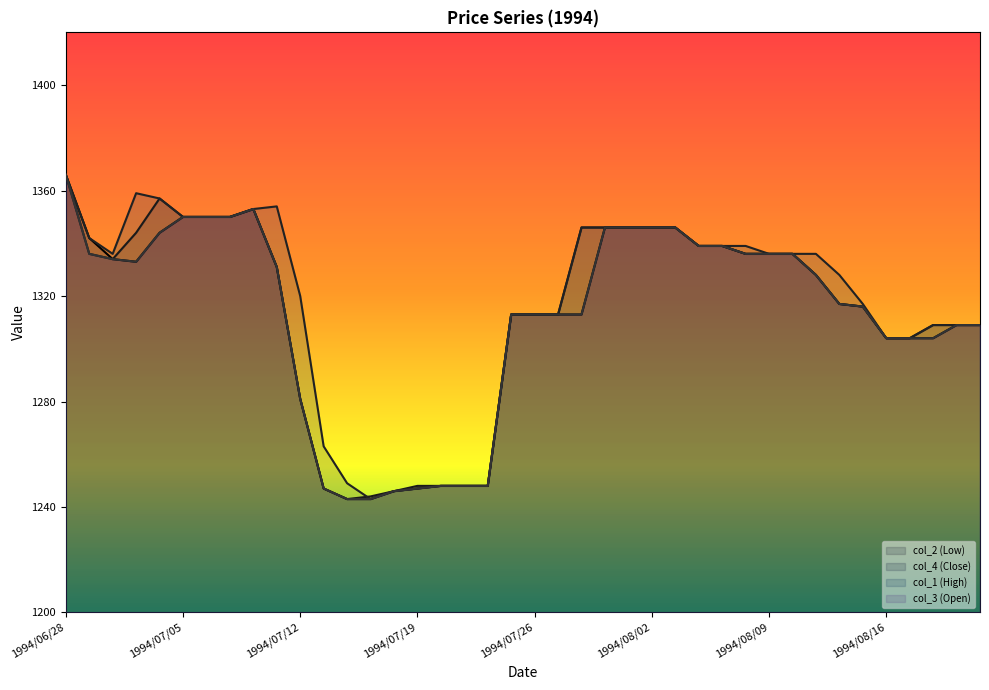

True or false: col_2 (Low) (line) and col_4 (Close) (line) cross at least once.

False